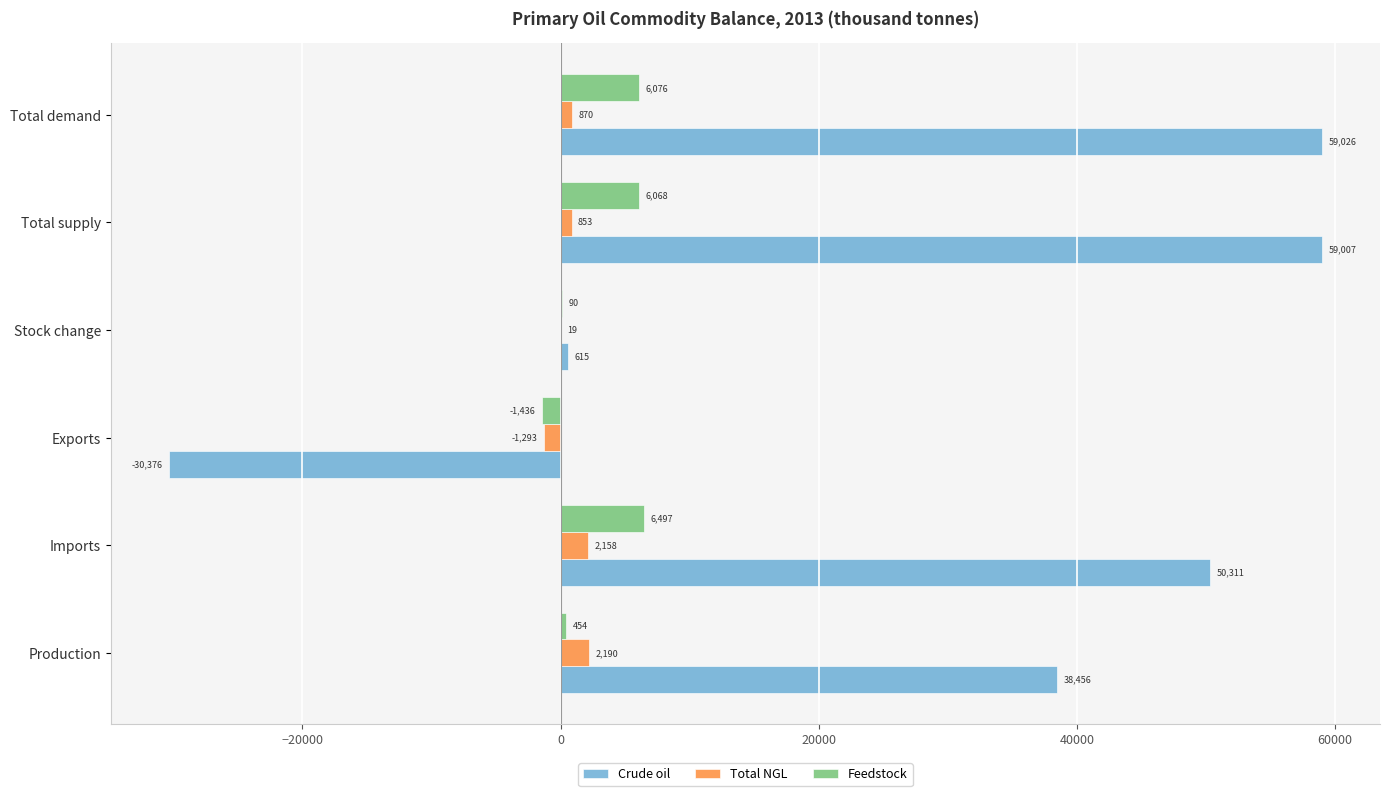

At which category is the sum across all series the highest?

Total demand